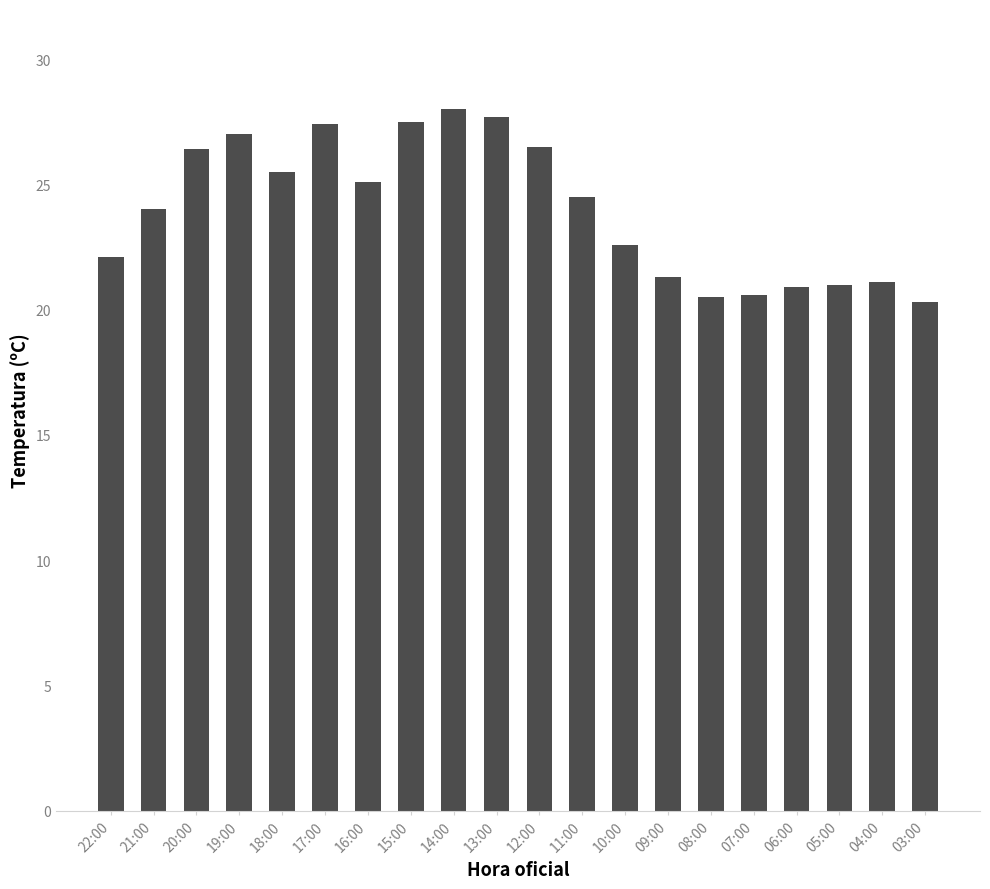

True or false: the data shows 26.5 at 12:00.

True